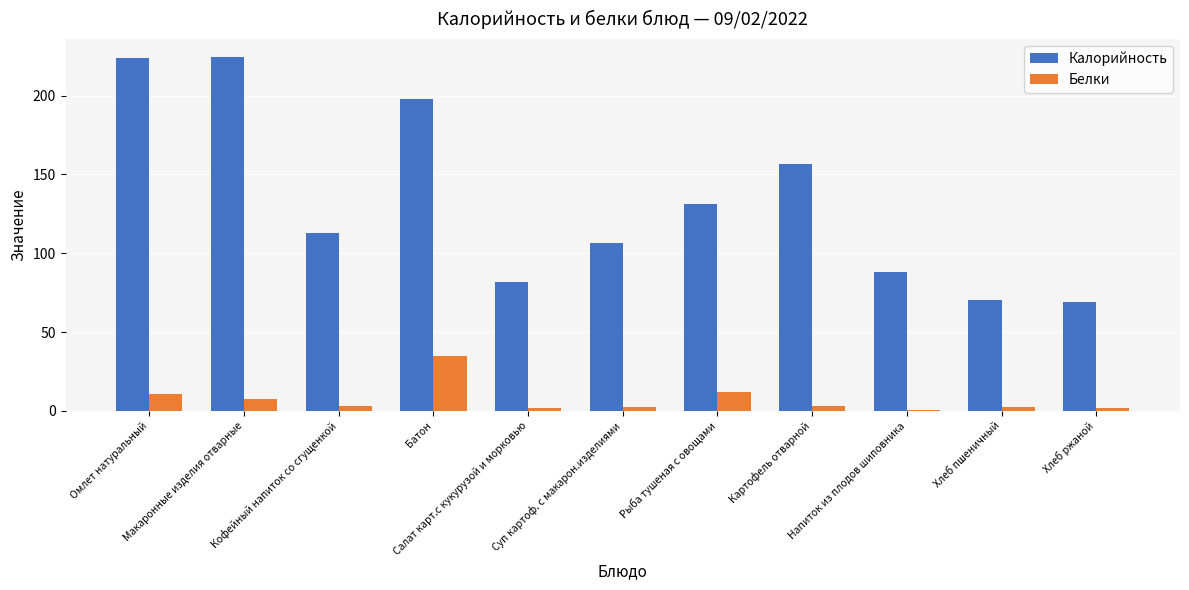

What is the highest value of the Белки series?

34.6